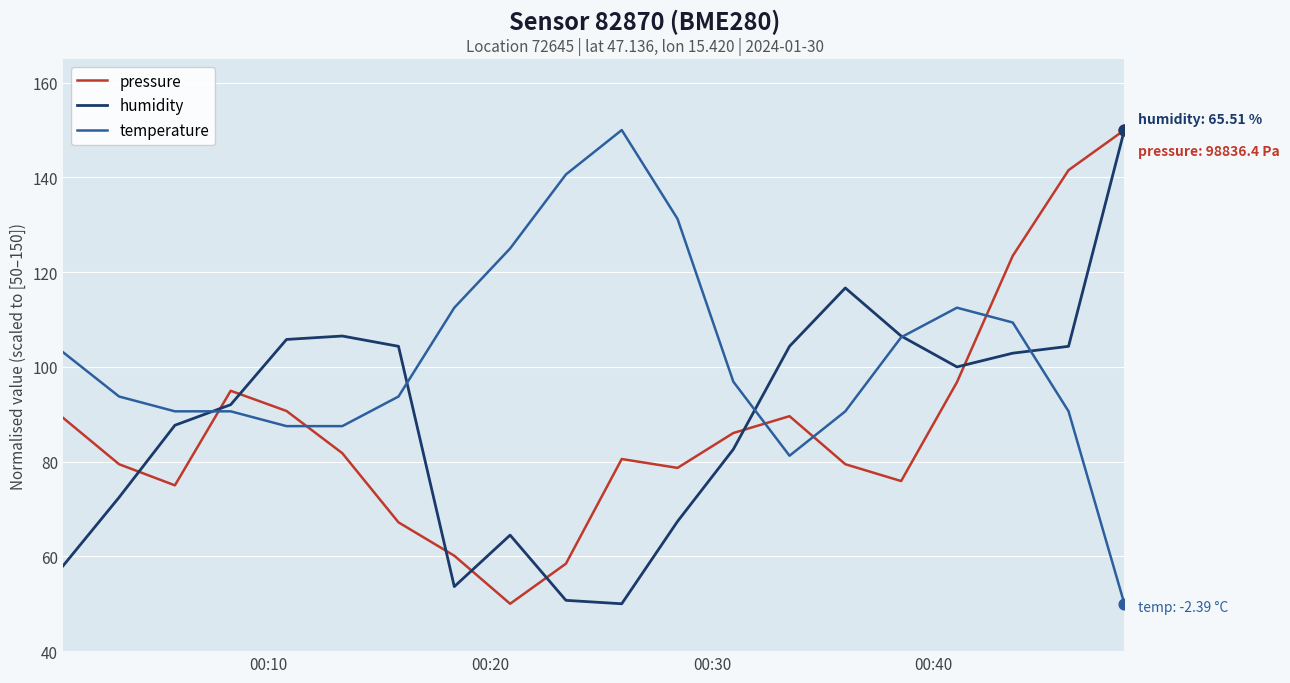

Which series has the largest total across all categories?

temperature